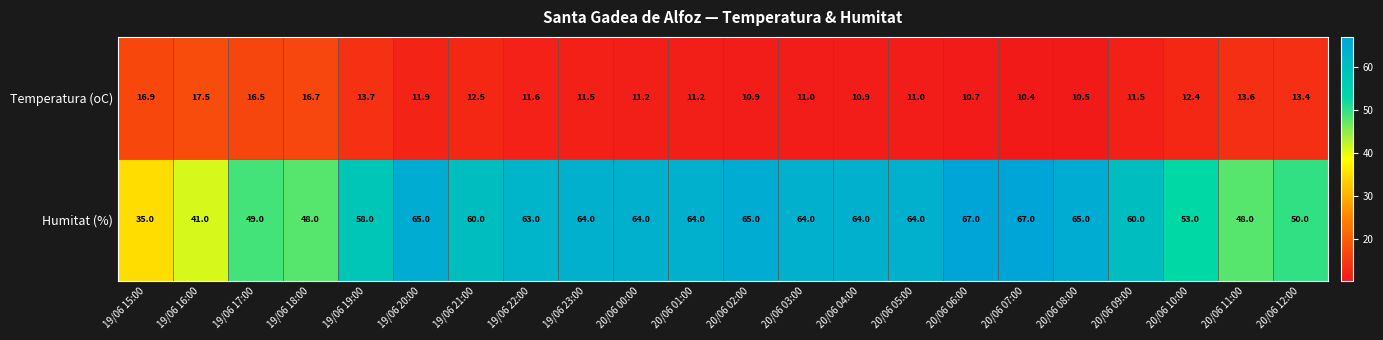

Is it true that Humitat (%) equals 60.0 at 20/06 09:00?

True